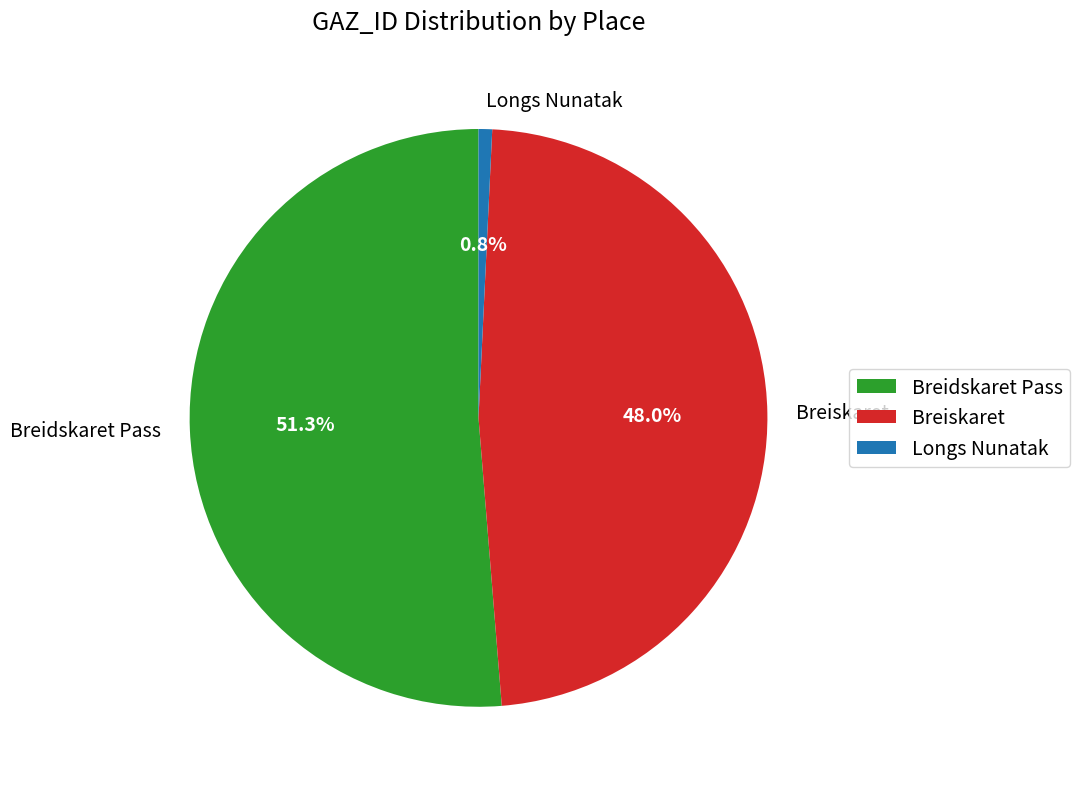

Which slice represents more than half of the pie?

Breidskaret Pass